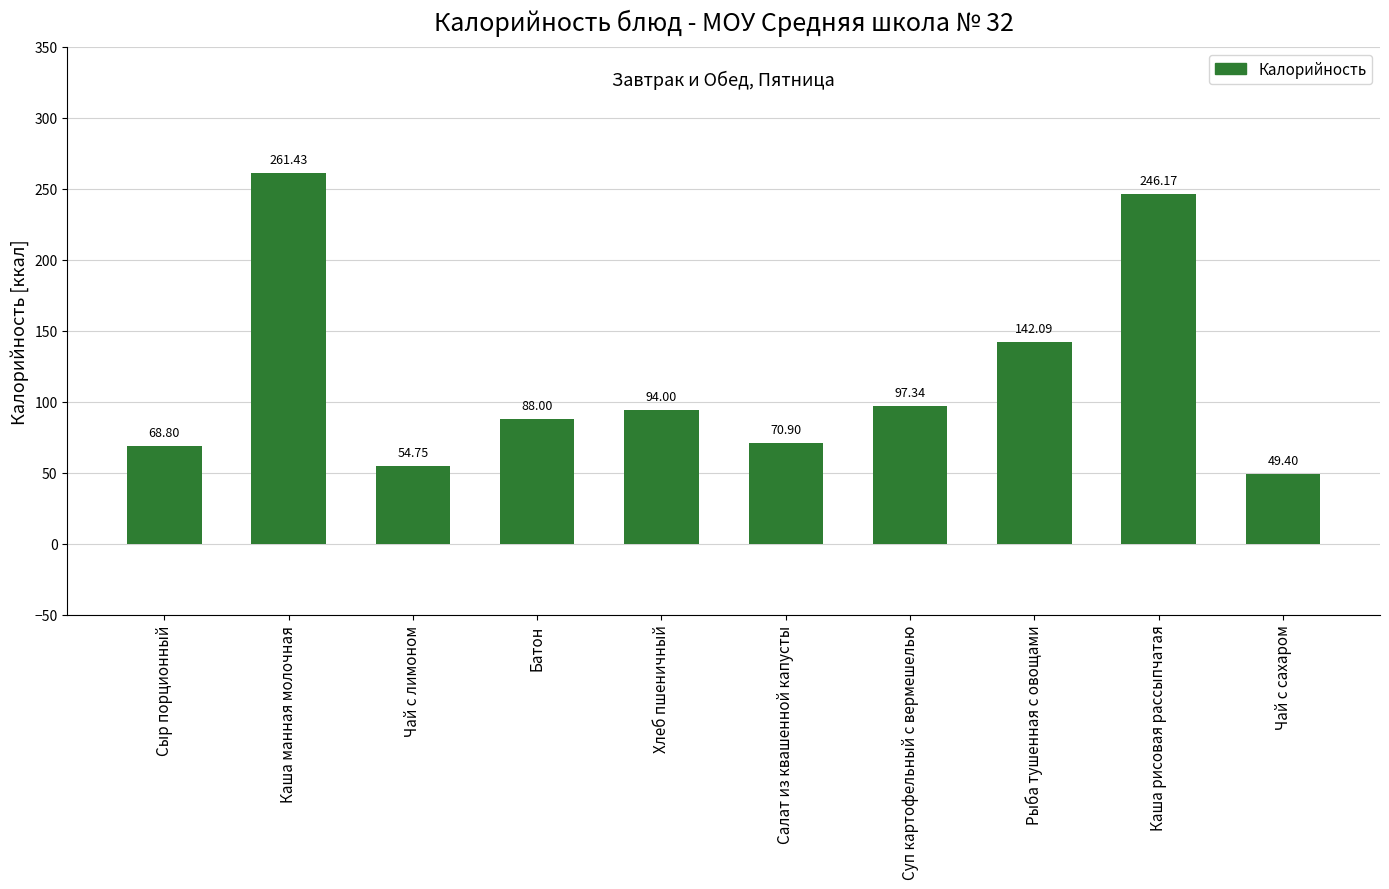

What is the label of the 3rd bar from the left?

Чай с лимоном